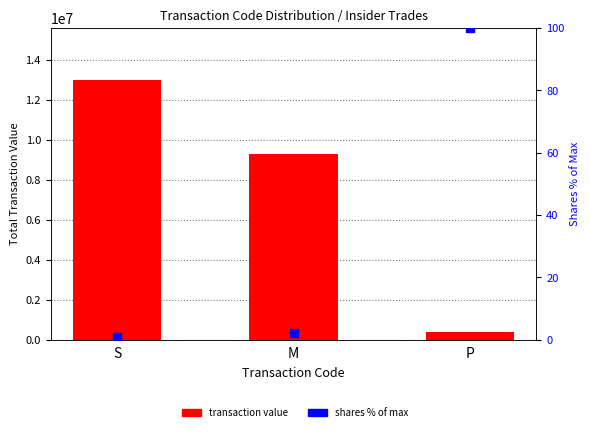

Is the value of transaction value at P greater than the value of shares % of max at P?

Yes